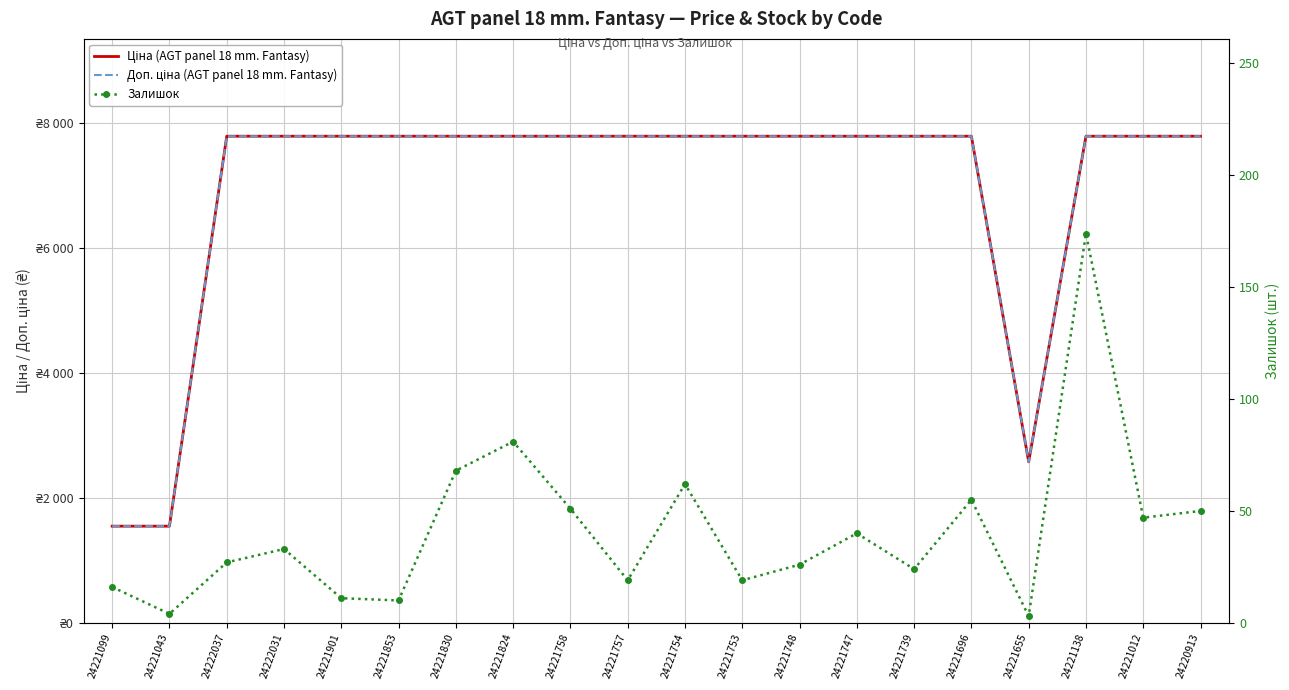

How many data points in Залишок are less than 33?

10